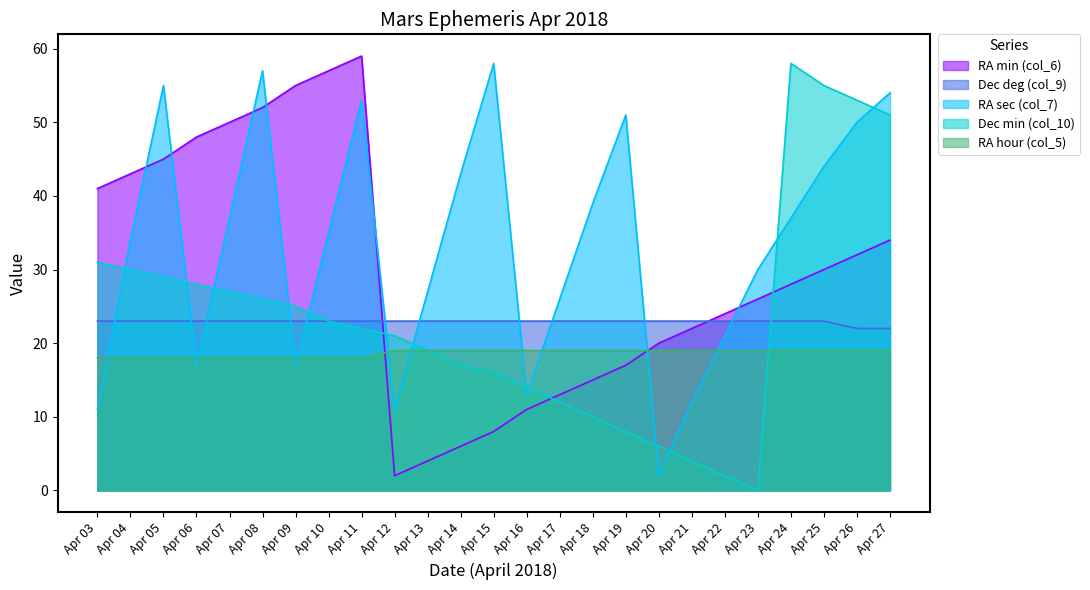

What is the value of the RA hour (col_5) point at the 5th from the left?

18